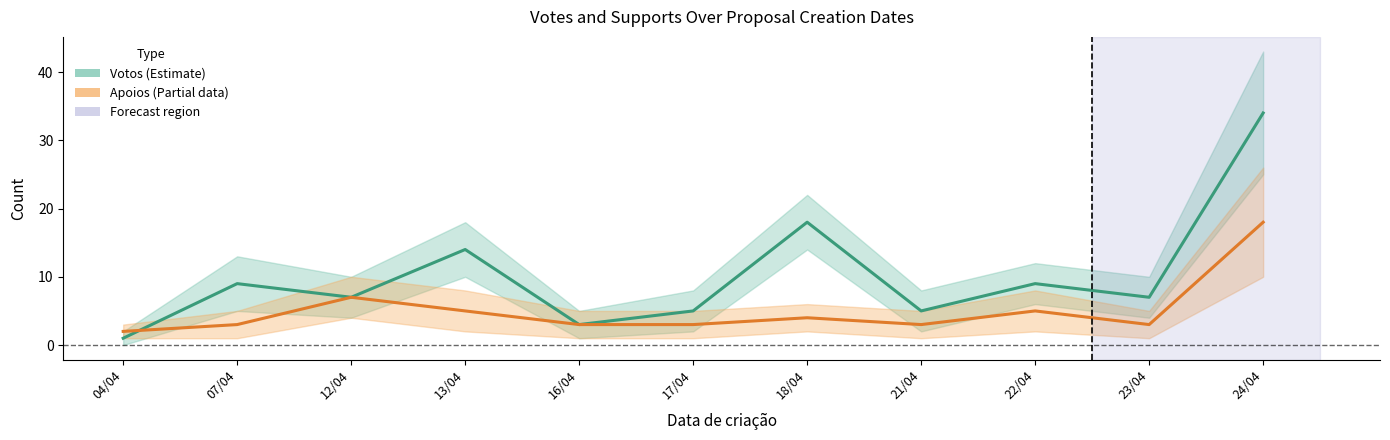

How many data points in Quantidade de apoios are above 3?

5